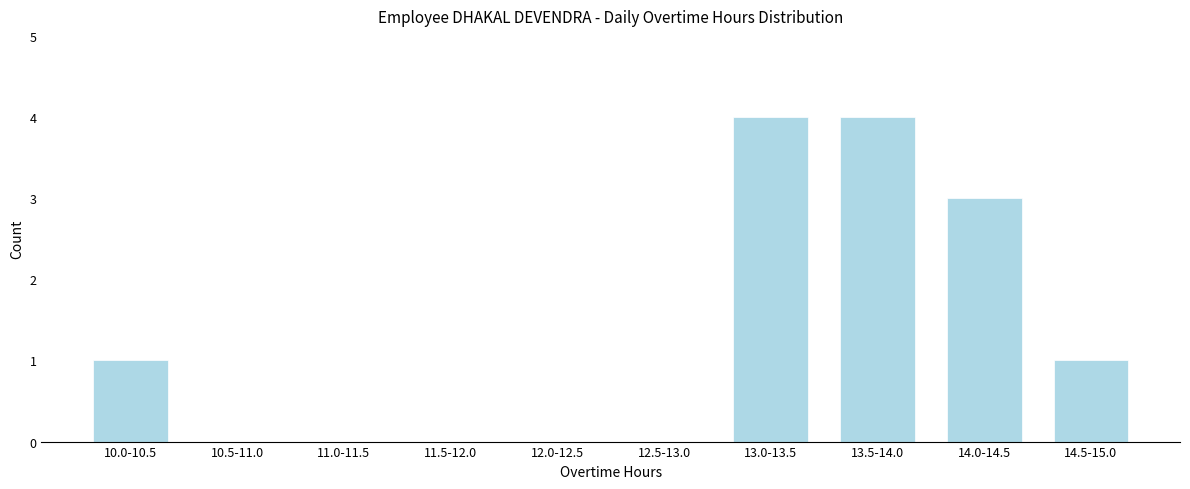

Reading right to left, what are all the values shown in this chart?

14.5-15.0=1	14.0-14.5=3	13.5-14.0=4	13.0-13.5=4	12.5-13.0=0	12.0-12.5=0	11.5-12.0=0	11.0-11.5=0	10.5-11.0=0	10.0-10.5=1